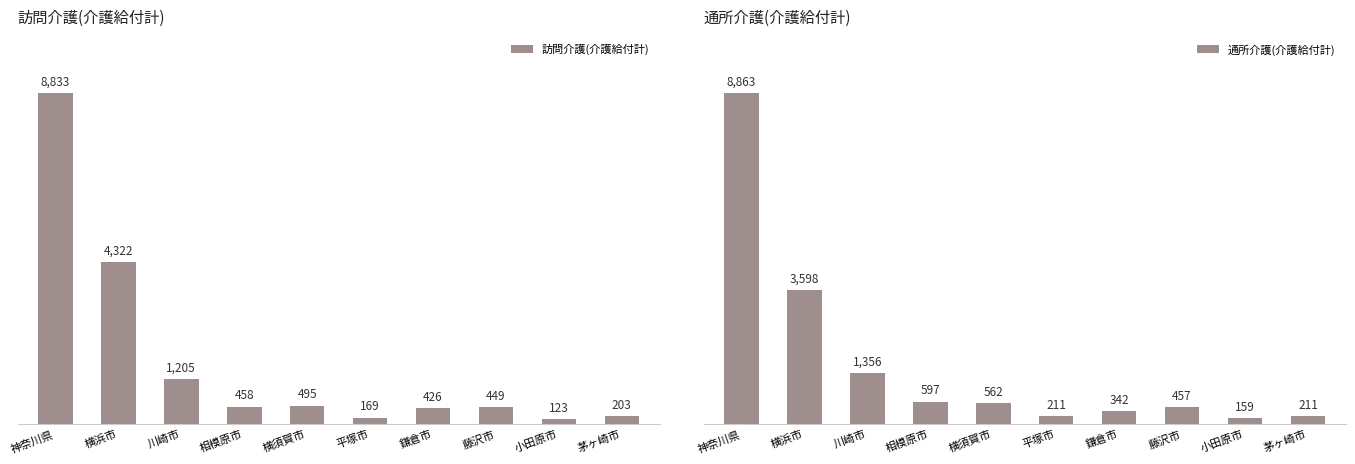

Rank the series by their maximum value, from lowest to highest.

訪問介護(介護給付計), 通所介護(介護給付計)